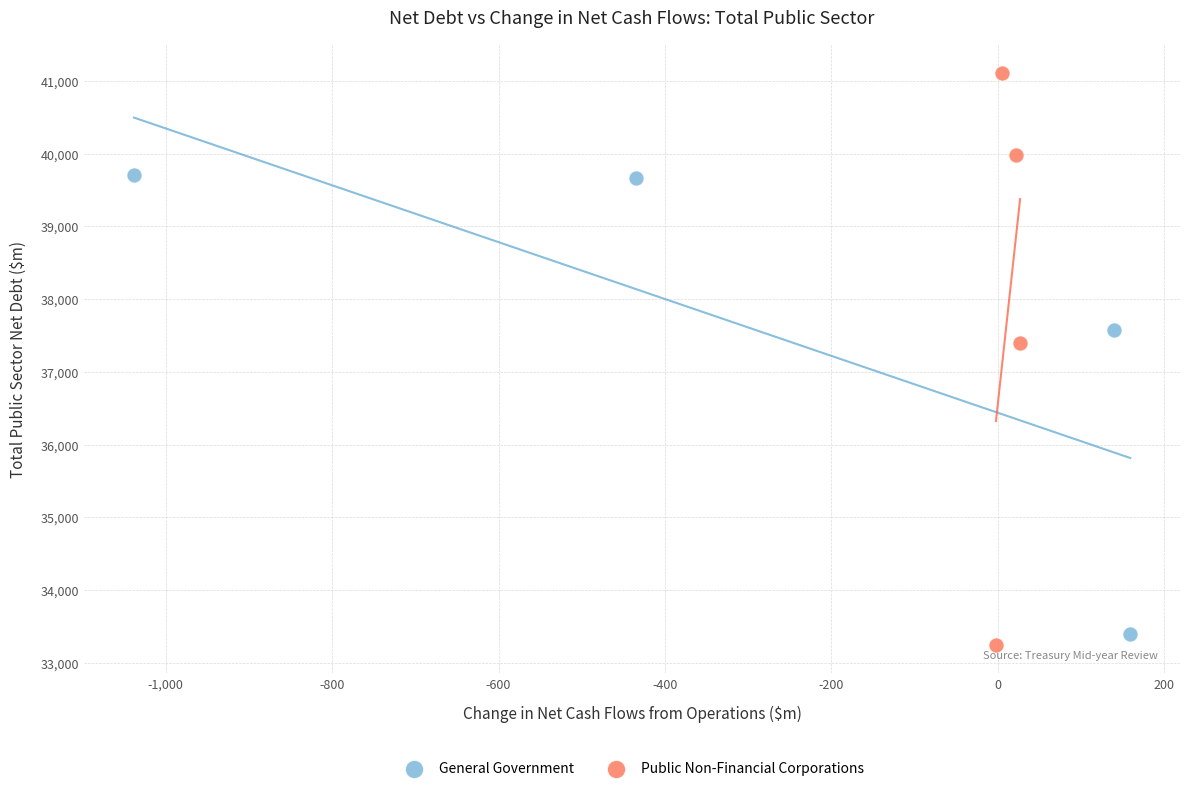

Which series contains the lowest Y value?

Public Non-Financial Corporations